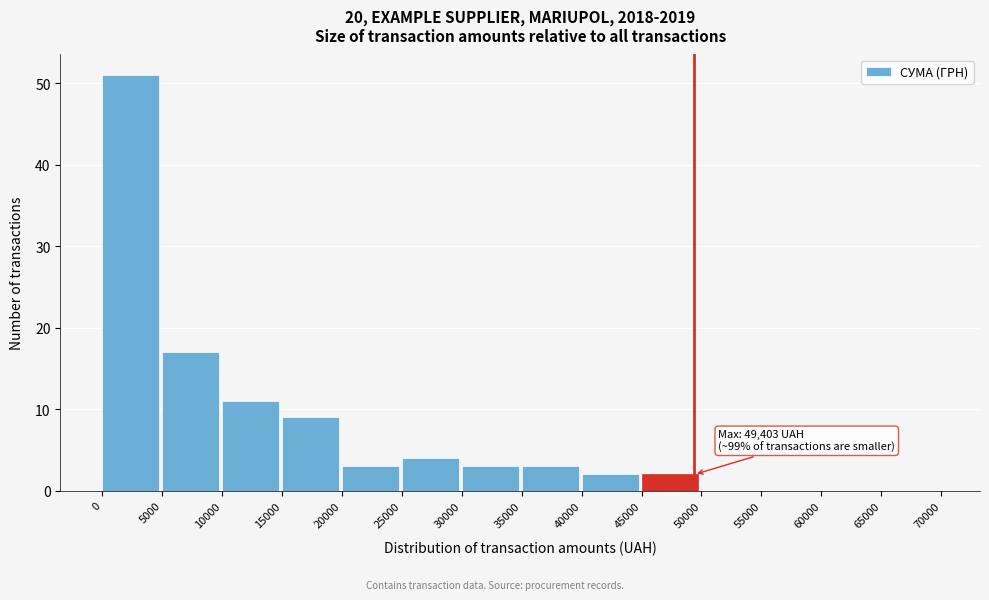

Over which range of the x-axis is the bar tallest?

0 to 5000